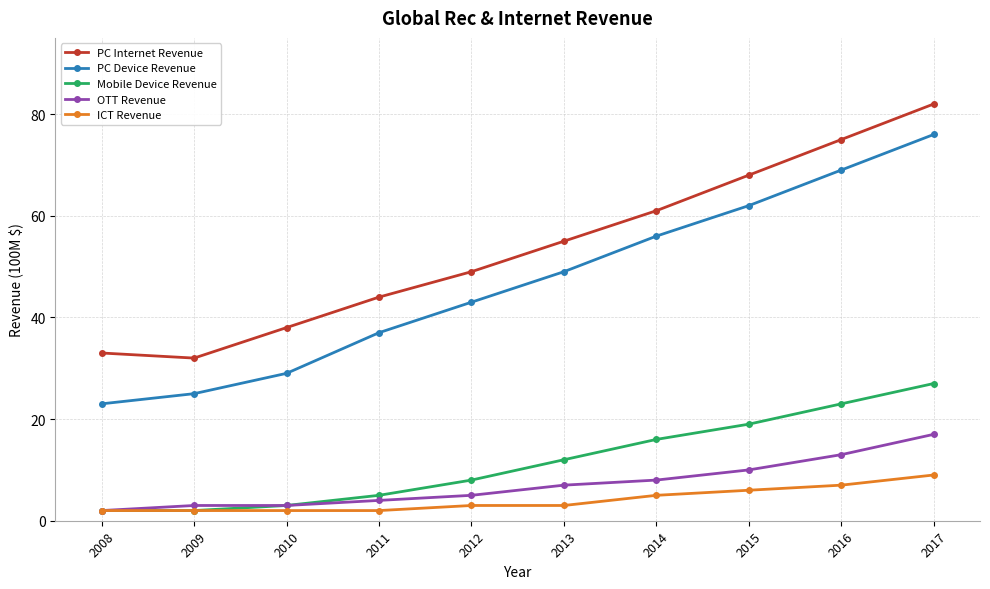

What is the sum of all Mobile Device Revenue values?

117